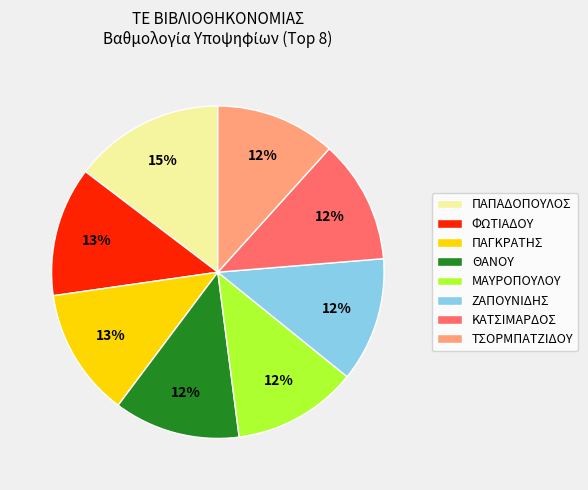

Does any single category account for the majority?

No